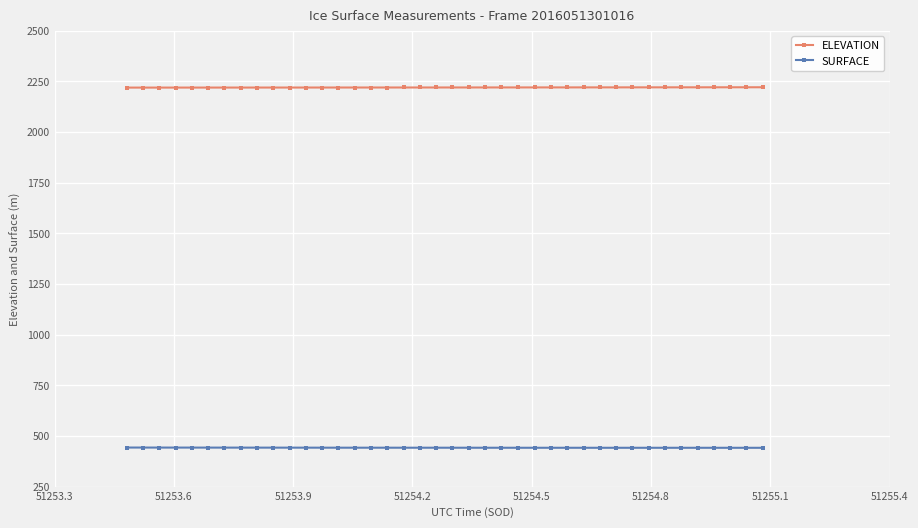

What is the average value of the SURFACE series?

442.3